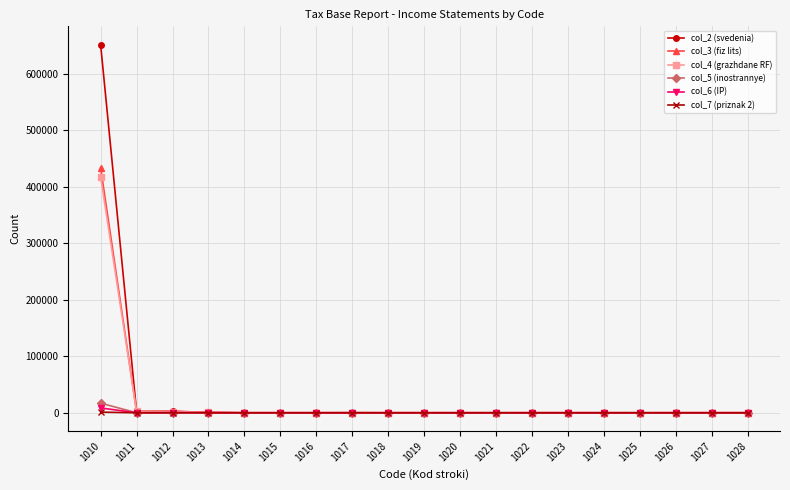

What are all the series names shown in the legend?

col_2 (svedenia), col_3 (fiz lits), col_4 (grazhdane RF), col_5 (inostrannye), col_6 (IP), col_7 (priznak 2)